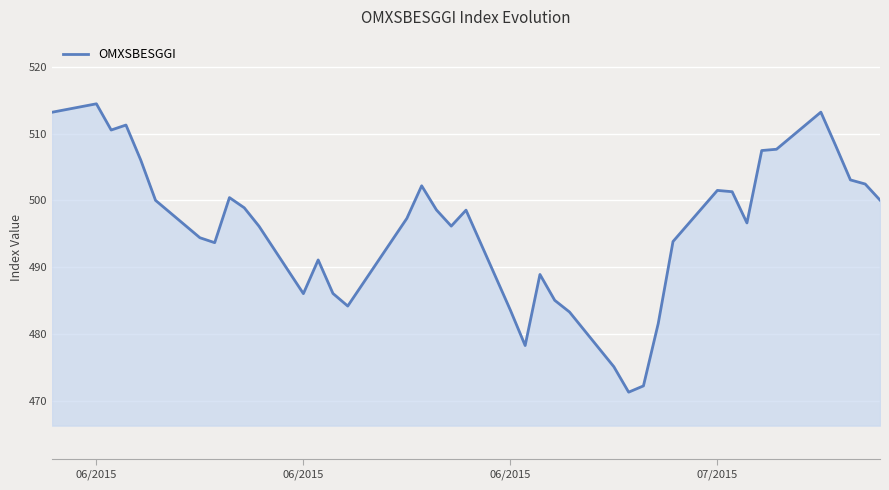

What is the difference between the maximum and minimum values?

43.1